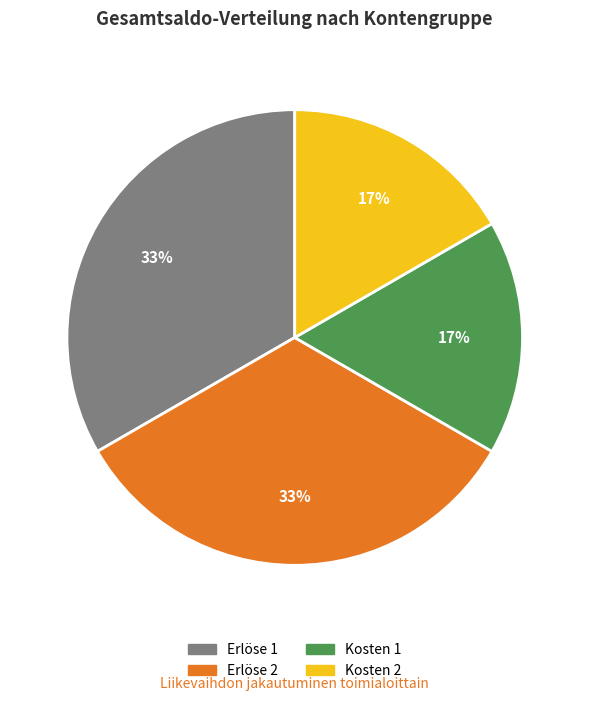

How many slices are in this pie chart?

4